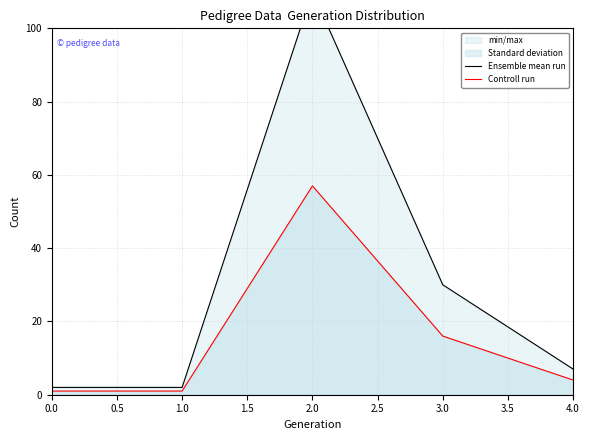

Is it true that Controll run equals 99 at 2.0?

False